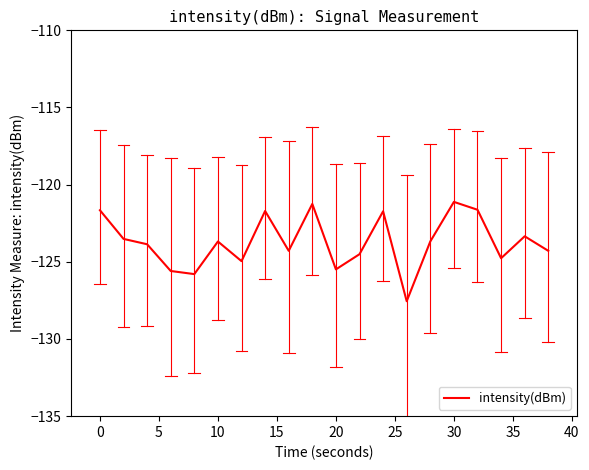

What is the sum of all values?

-2474.4